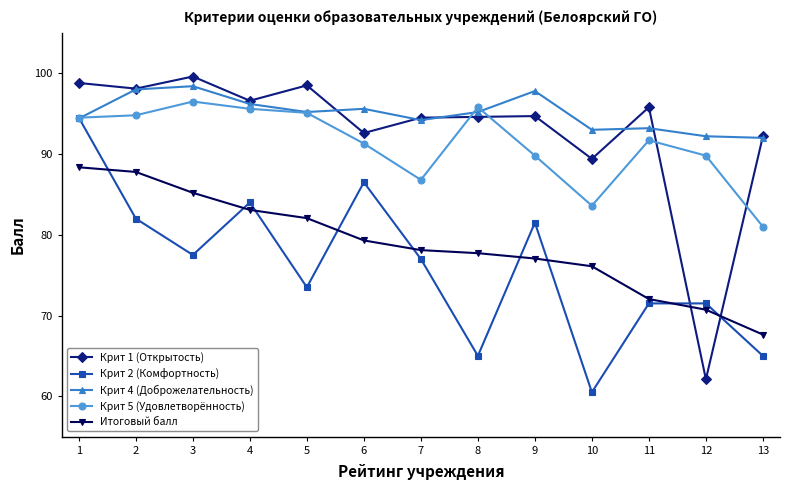

Which category has the highest value across all series?

3